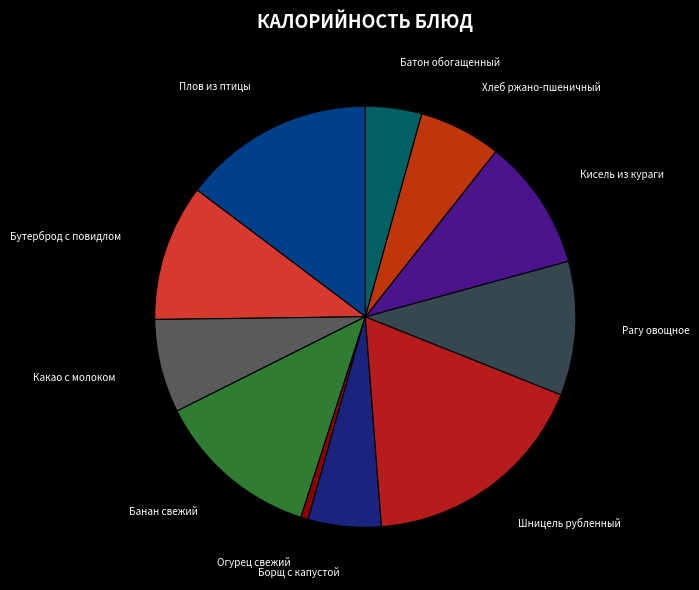

How many slices are in this pie chart?

11